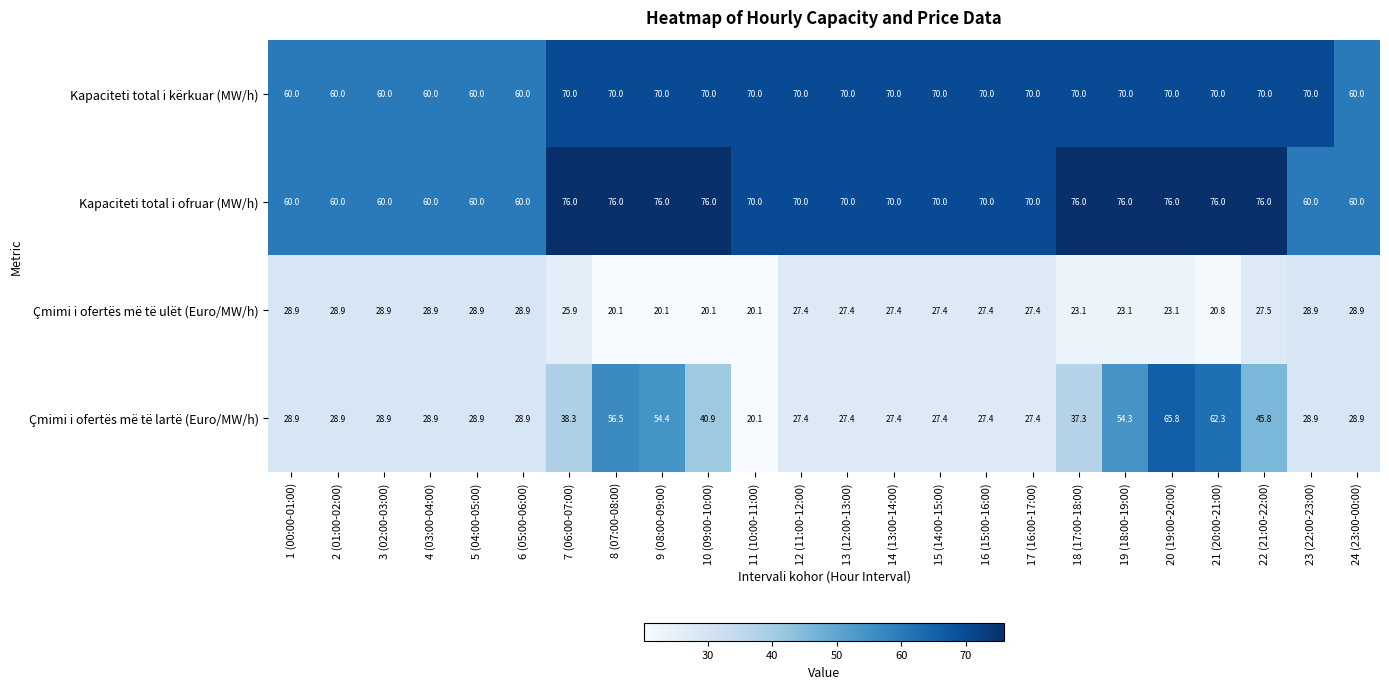

Is it true that Çmimi i ofertës më të lartë (Euro/MW/h) equals 49.5 at 23 (22:00-23:00)?

False